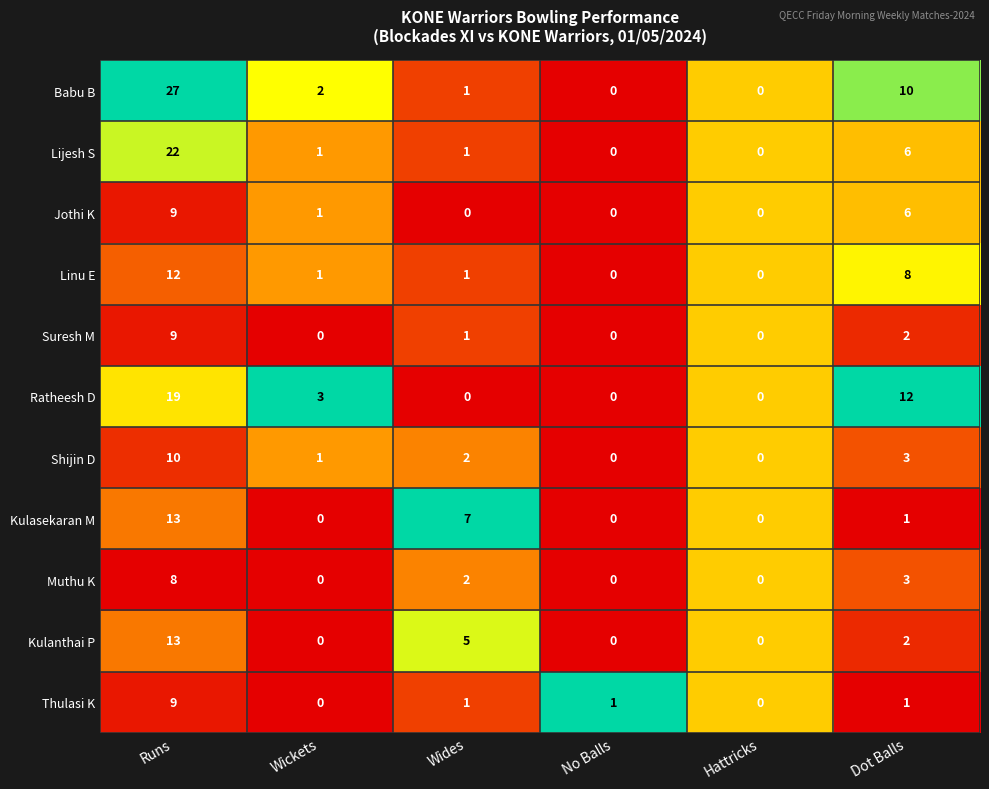

Where is Suresh M nearest to the value 4?

Dot Balls